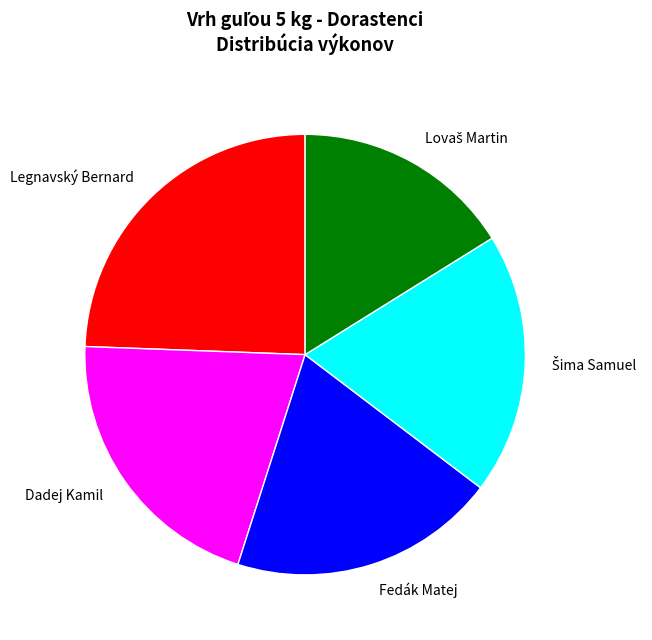

Does Dadej Kamil represent more than half of the total?

No